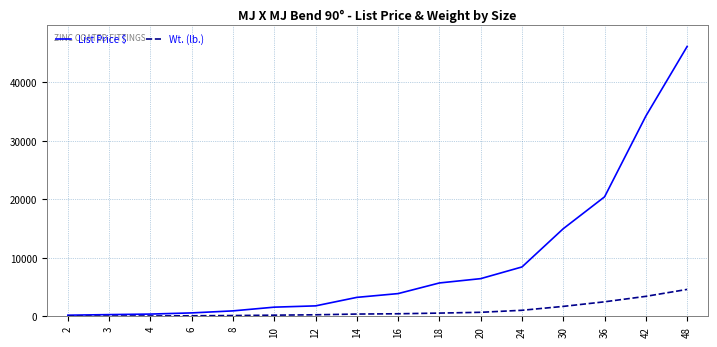

How many lines are shown in the chart?

2